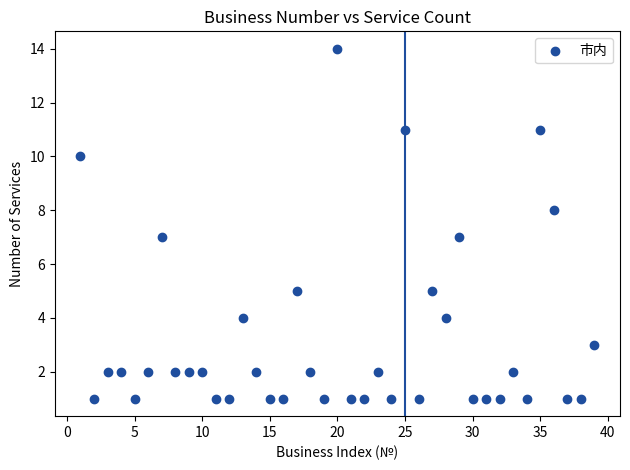

What is the range of Y values (max minus min)?

13